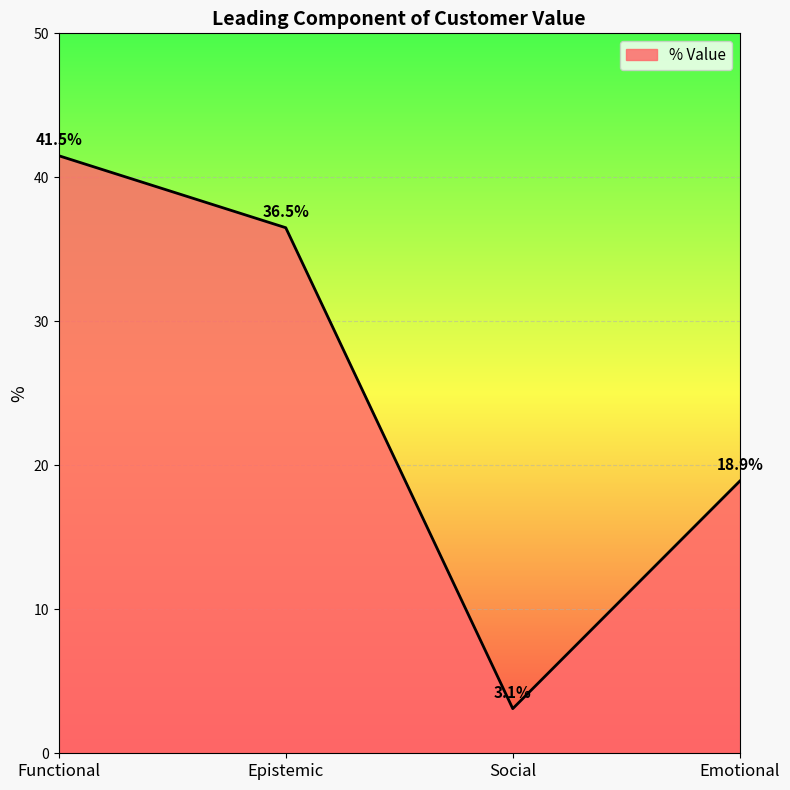

Rank the categories by value from highest to lowest.

Functional, Epistemic, Emotional, Social